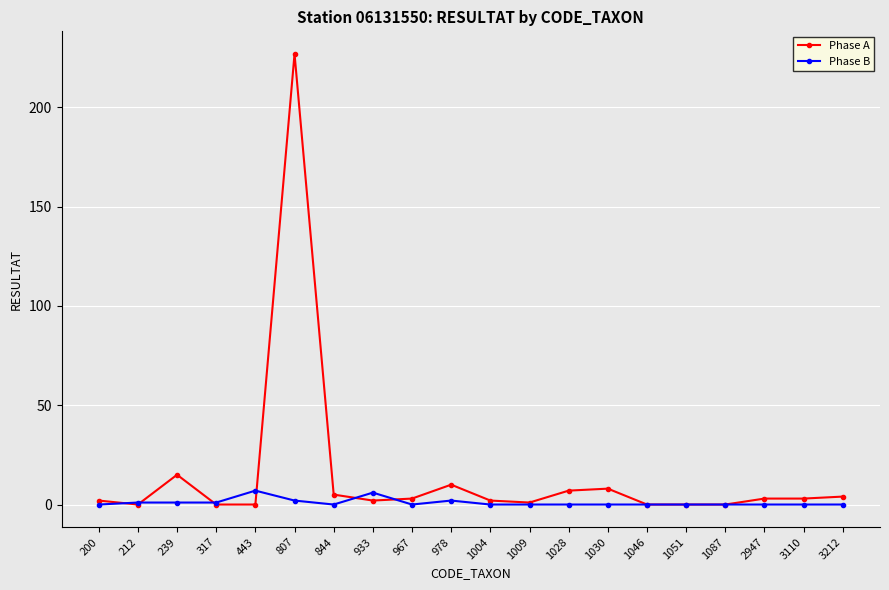

Is it true that Phase A equals 0 at 212?

True